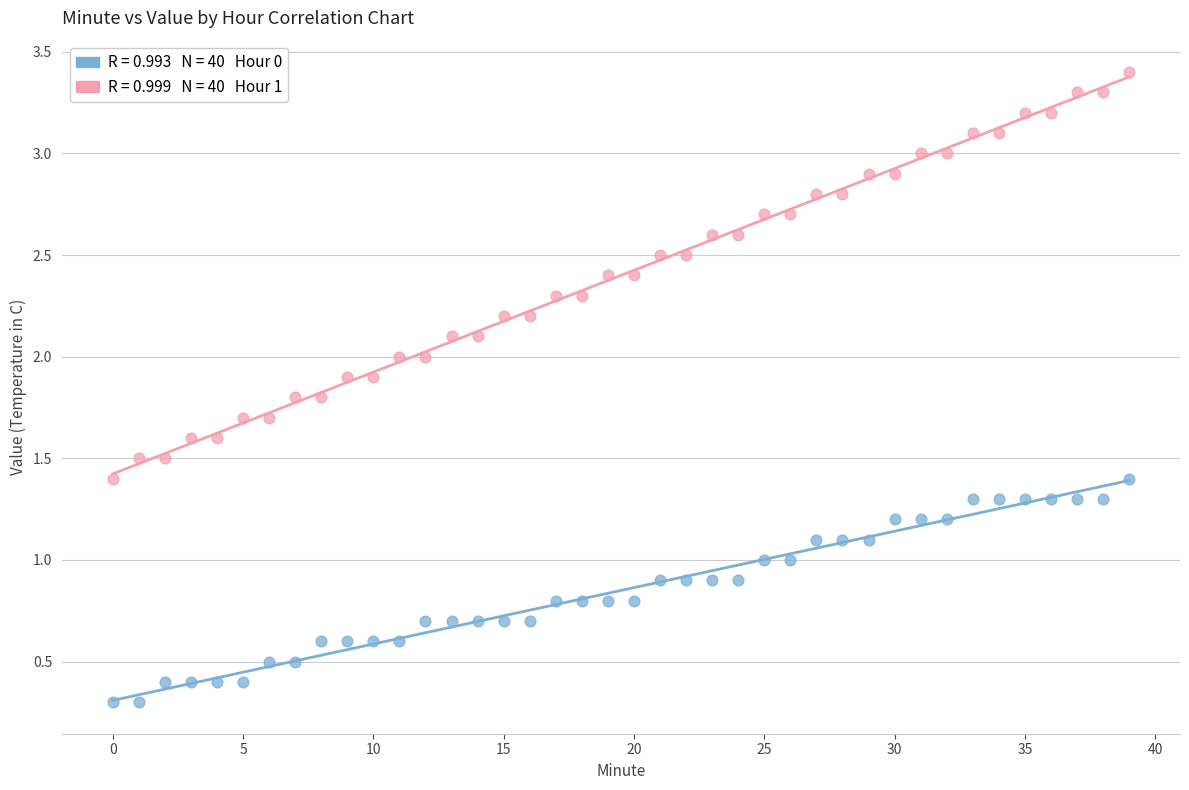

Across all data points, what is the range of Y values (max minus min)?

3.1